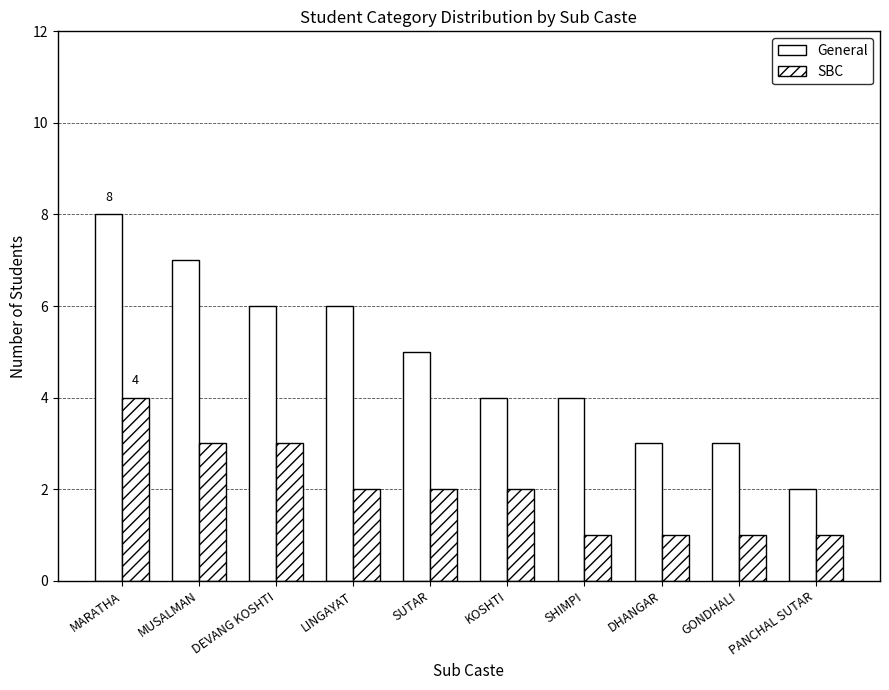

Which category has the lowest value in the General series?

PANCHAL SUTAR